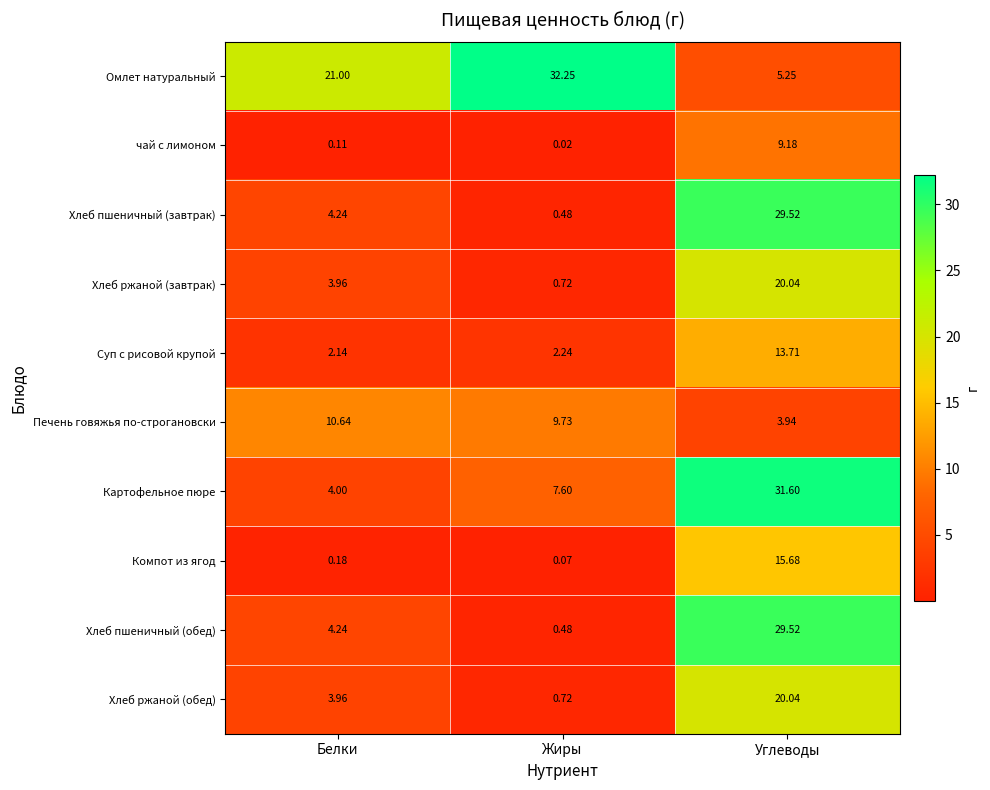

Which series changed the most between Белки and Углеводы?

Картофельное пюре